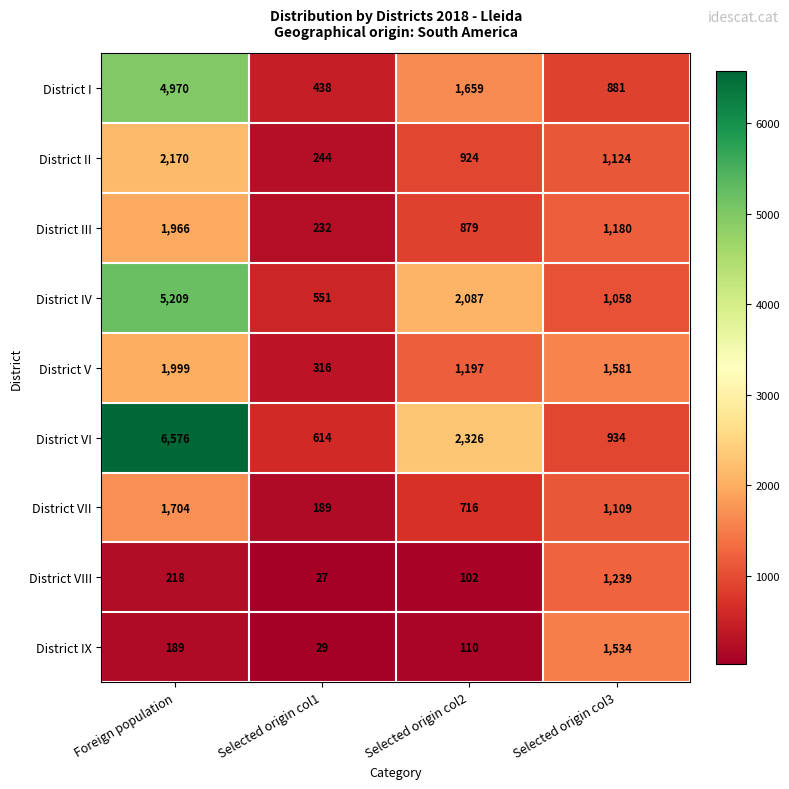

How many distinct data groups are displayed?

9